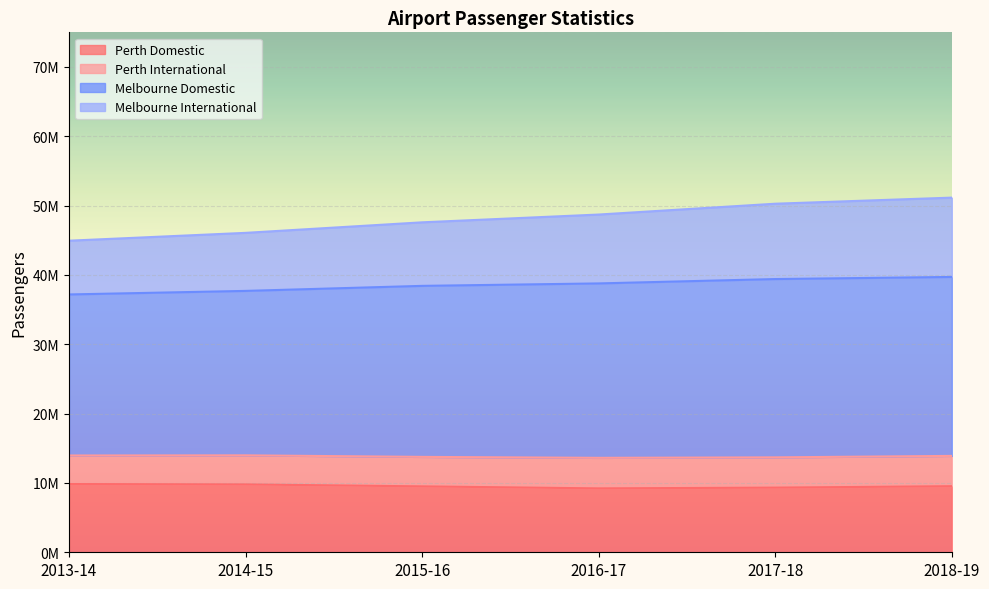

Rank the categories by Melbourne Domestic value from lowest to highest.

2013-14, 2014-15, 2015-16, 2016-17, 2017-18, 2018-19